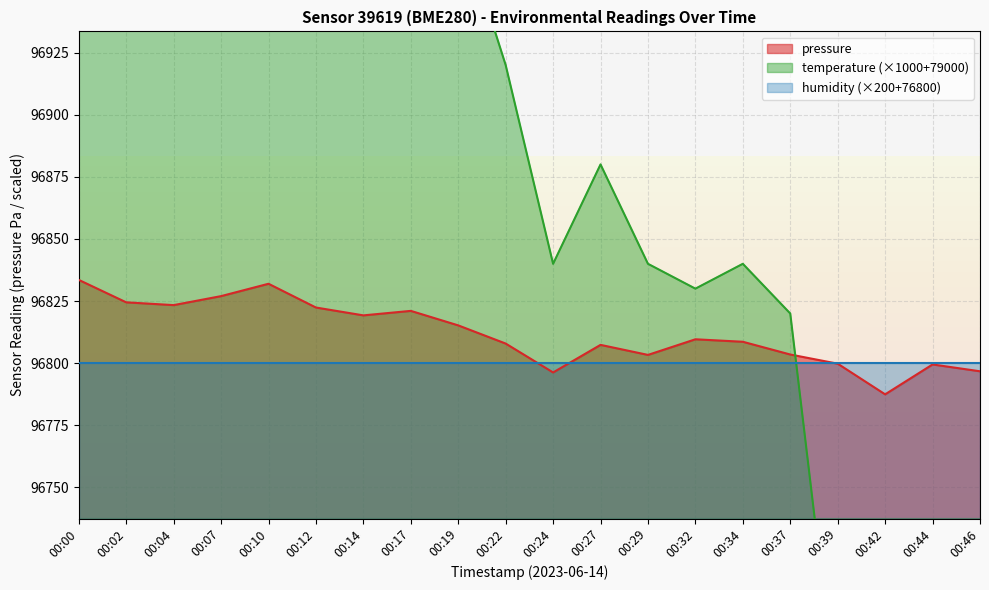

The temperature series shows 54401.1 at 00:44. True or false?

False